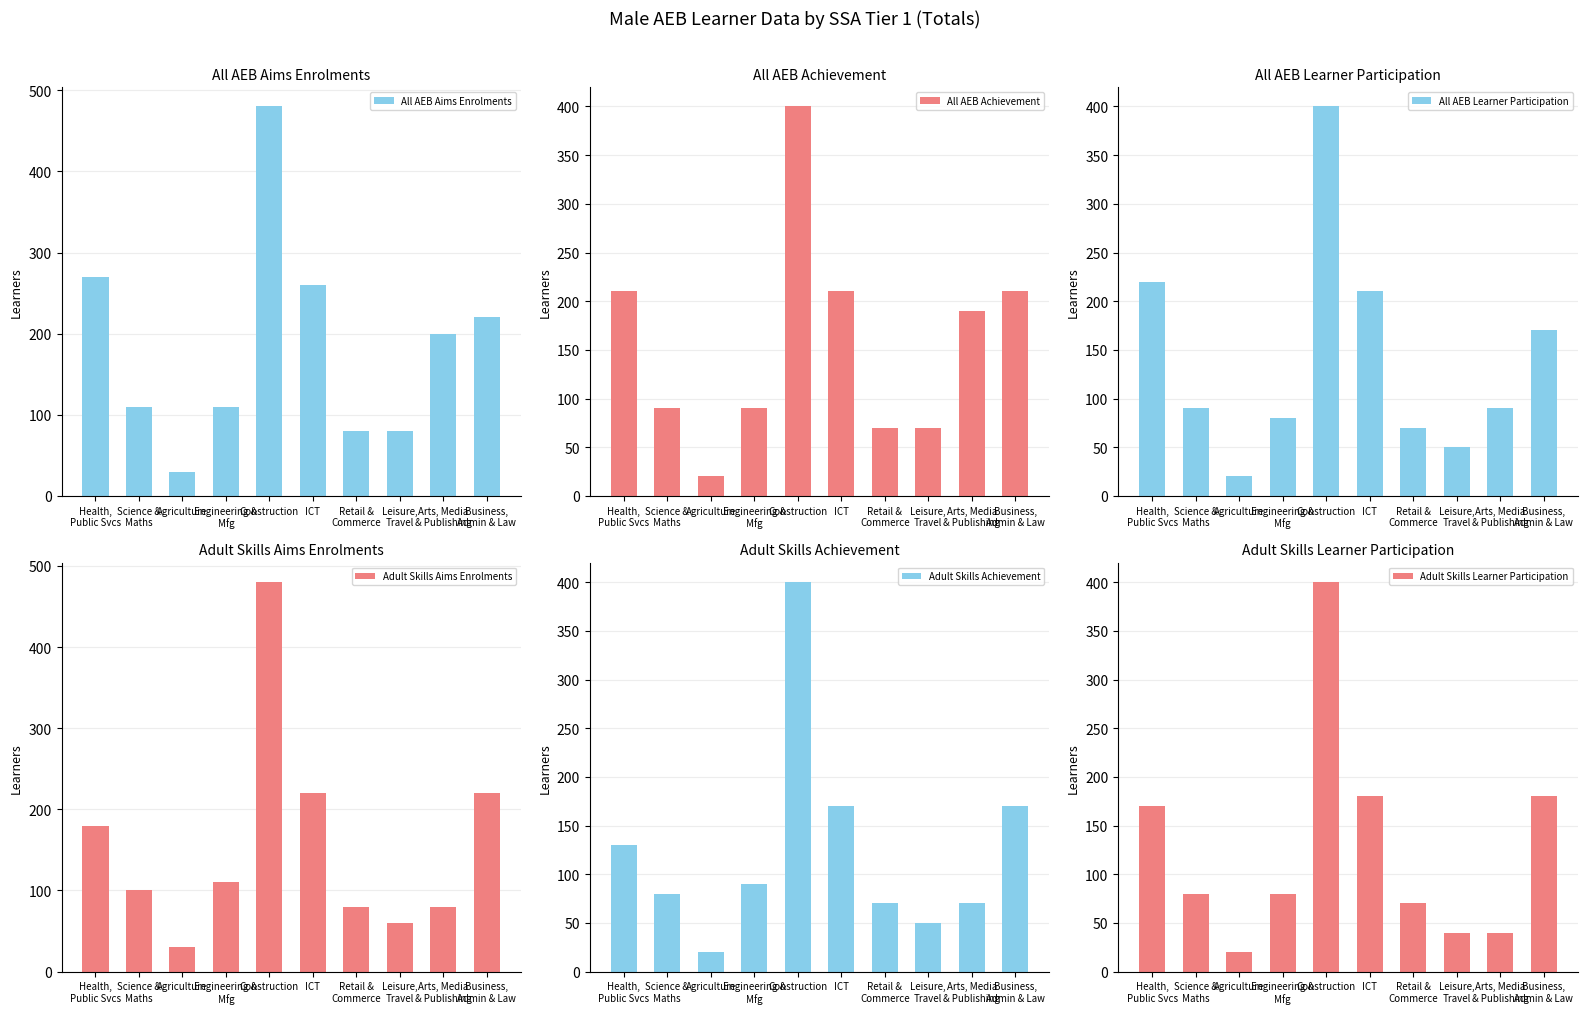

What is the average value of the All AEB Learner Participation series?

140